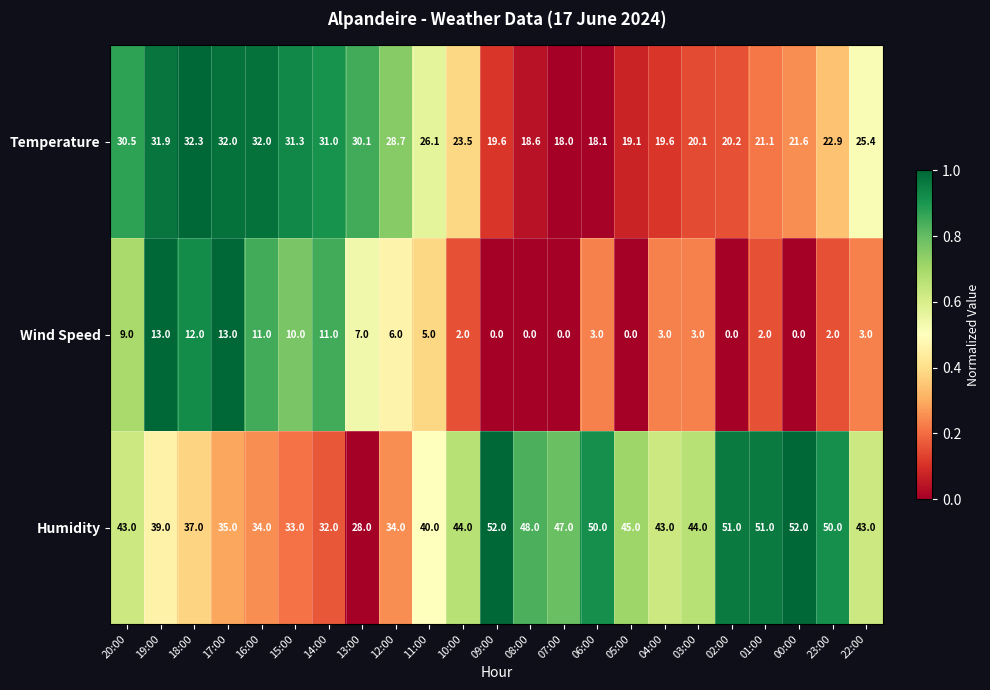

What is the difference between the highest and lowest values at 10:00?

42.0